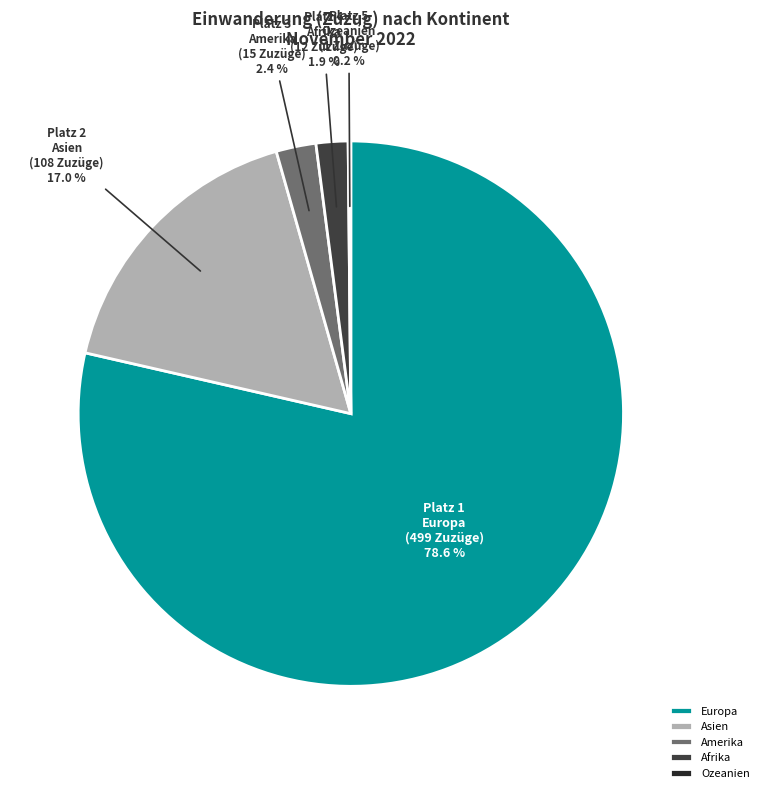

Which has a higher value, Asien or Amerika?

Asien